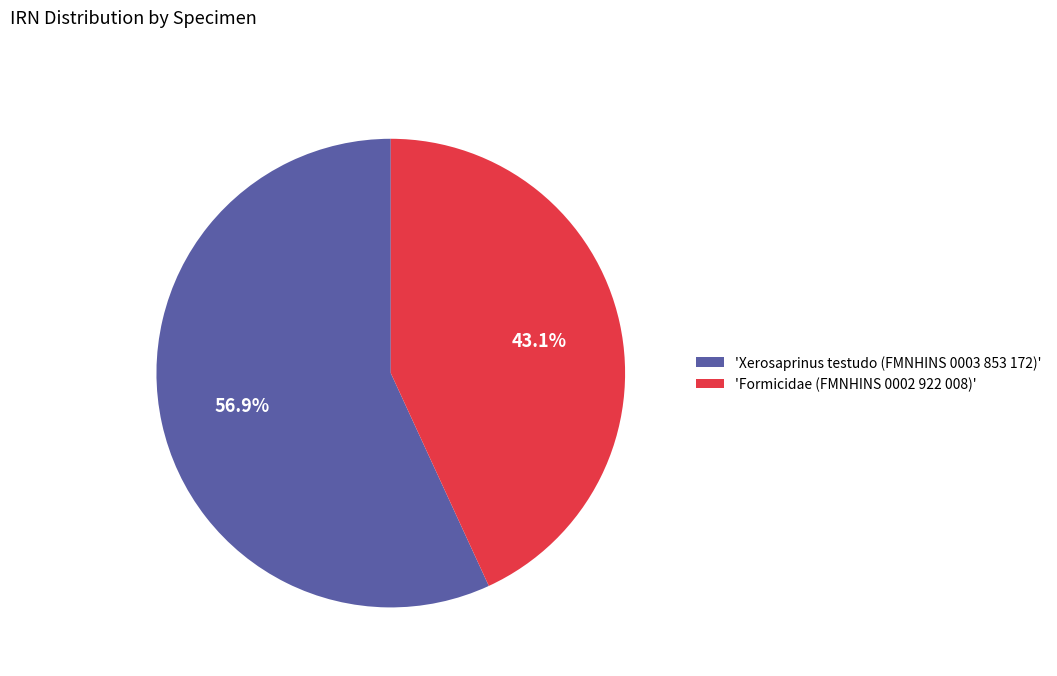

Does 'Formicidae (FMNHINS 0002 922 008)' represent more than half of the total?

No